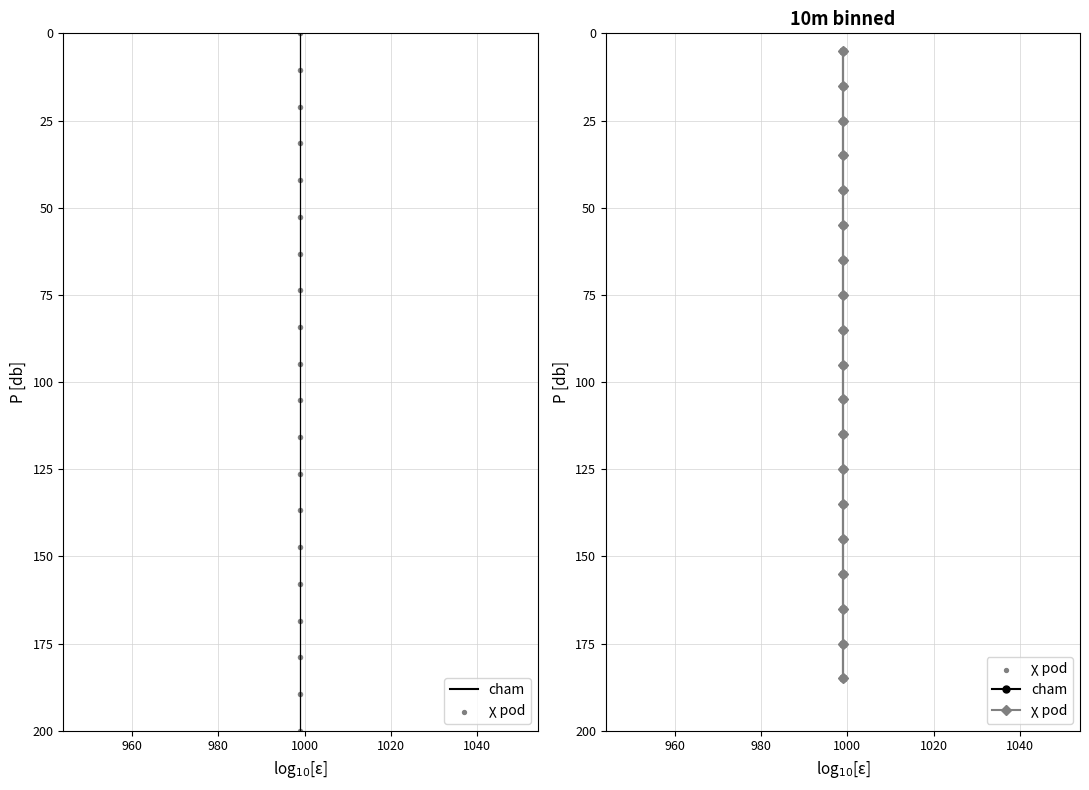

Is the value of cham at 1060 greater than the value of χ pod at 18?

No